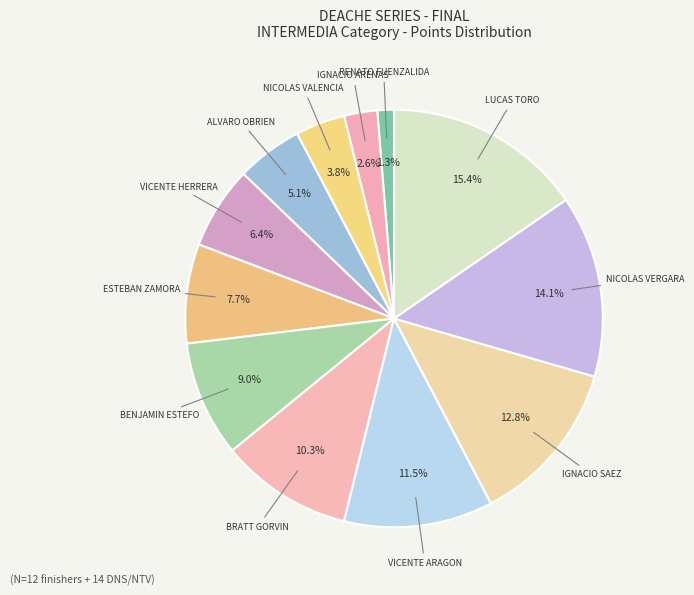

Count the number of slices in the pie.

12